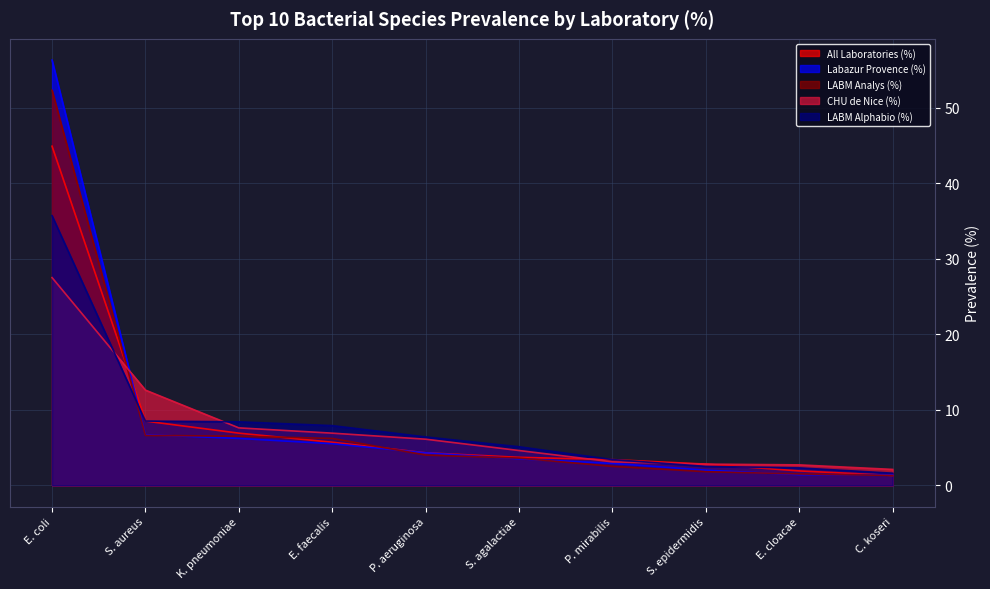

Which category has the lowest value in the Labazur Provence (%) series?

E. cloacae